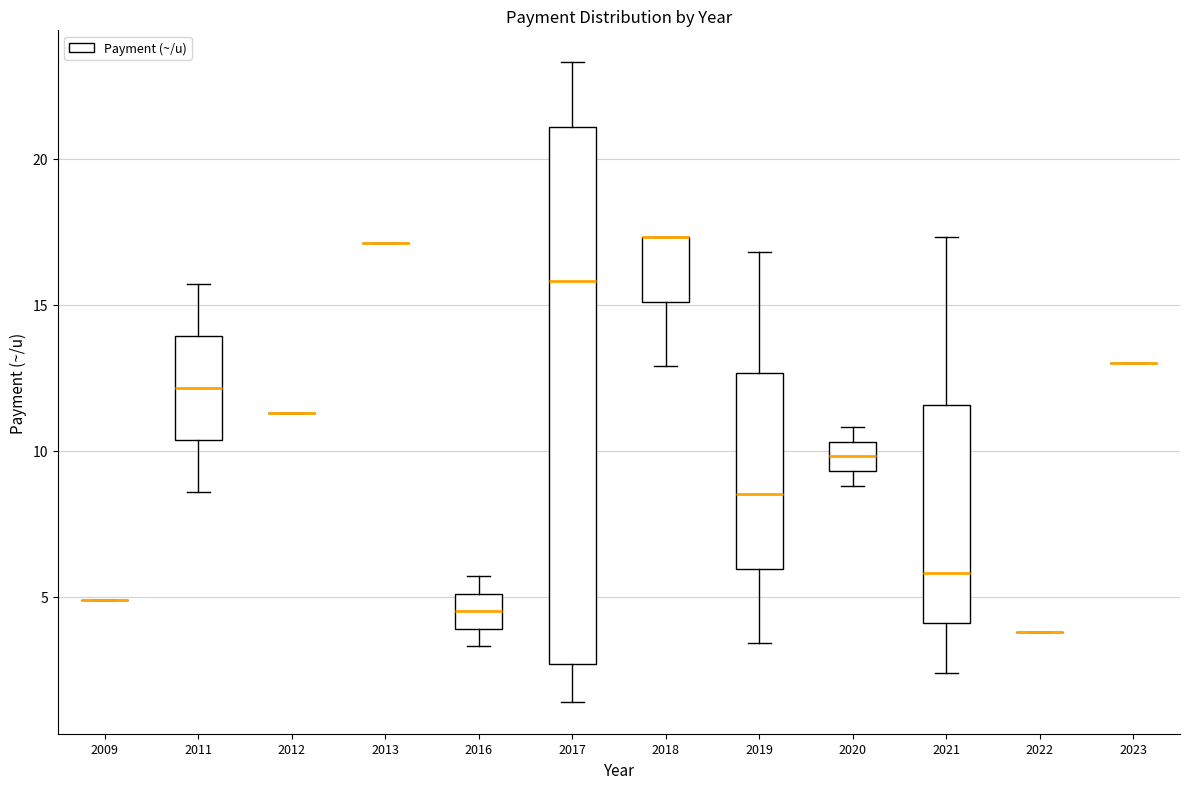

Reading left to right, transcribe this box plot: for each box, give where its median line is, the range the box spans, and where its two whiskers end, as read against the y-axis. The values are not printed on the chart, so give them approximately, as read against the axis.

2009: box collapsed to a line at 5.0, whiskers 5.0 to 5.0
2011: median 12.0, box 10.5 to 14.0, whiskers 8.5 to 15.5
2012: box collapsed to a line at 11.5, whiskers 11.5 to 11.5
2013: box collapsed to a line at 17.0, whiskers 17.0 to 17.0
2016: median 4.5, box 4.0 to 5.0, whiskers 3.5 to 5.5
2017: median 16.0, box 2.5 to 21.0, whiskers 1.5 to 23.5
2018: median 17.5 (drawn on the box's upper edge), box 15.0 to 17.5, whiskers 13.0 to 17.5
2019: median 8.5, box 6.0 to 12.5, whiskers 3.5 to 17.0
2020: median 10.0, box 9.5 to 10.5, whiskers 9.0 to 11.0
2021: median 6.0, box 4.0 to 11.5, whiskers 2.5 to 17.5
2022: box collapsed to a line at 4.0, whiskers 4.0 to 4.0
2023: box collapsed to a line at 13.0, whiskers 13.0 to 13.0